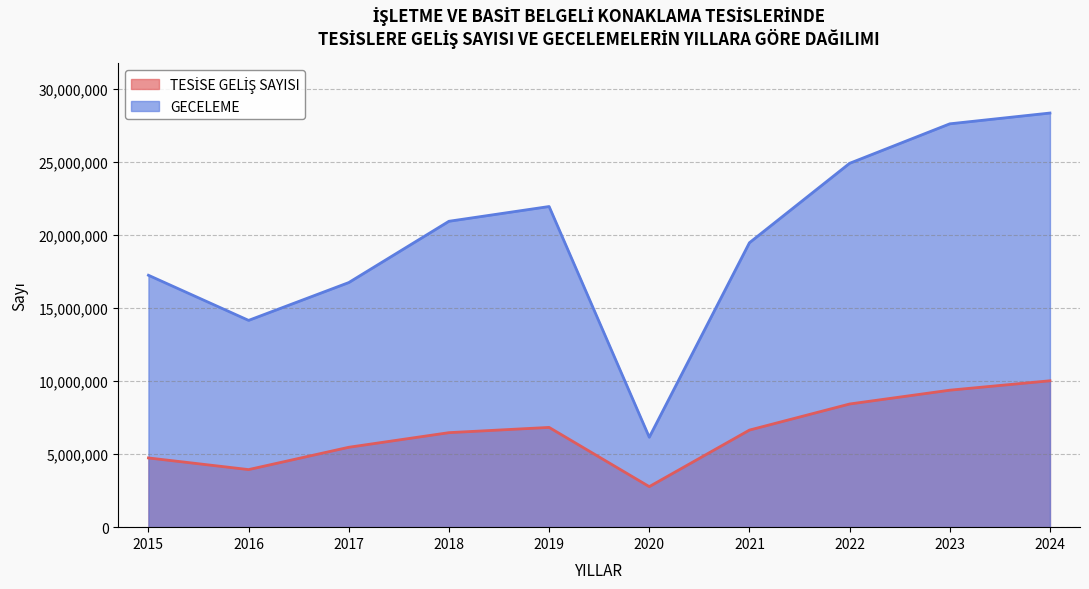

Reading left to right, what are all the values shown in this chart?

TESİSE GELİŞ SAYISI: 2015=4739813	2016=3942644	2017=5470767	2018=6471045	2019=6830740	2020=2775699	2021=6647723	2022=8433434	2023=9379348	2024=10023815
GECELEME: 2015=17248873	2016=14158767	2017=16748728	2018=20944829	2019=21955256	2020=6157650	2021=19475865	2022=24913644	2023=27617279	2024=28355949